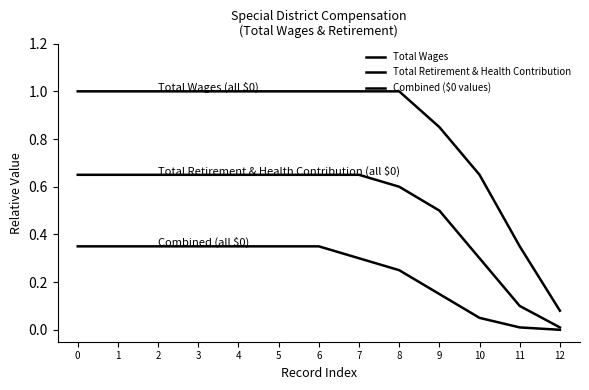

True or false: Total Retirement & Health Contribution and Combined ($0 values) intersect in this chart.

False